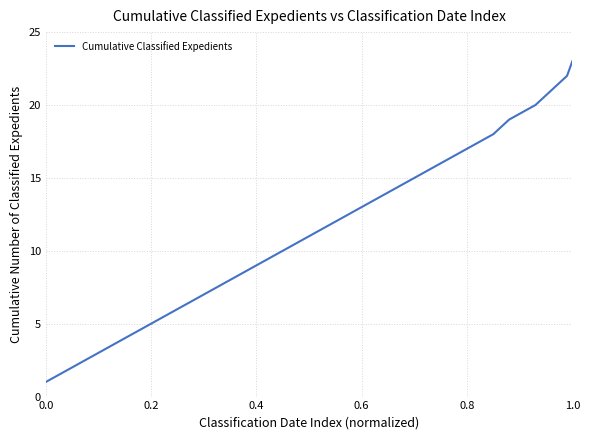

What is the average value?

12